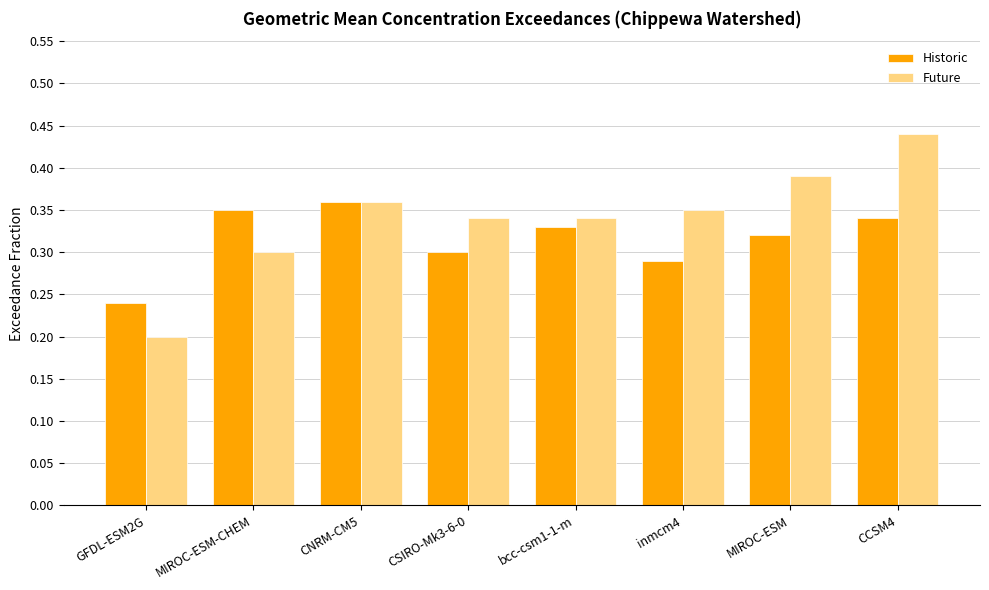

Which label corresponds to the largest value in the chart?

CCSM4